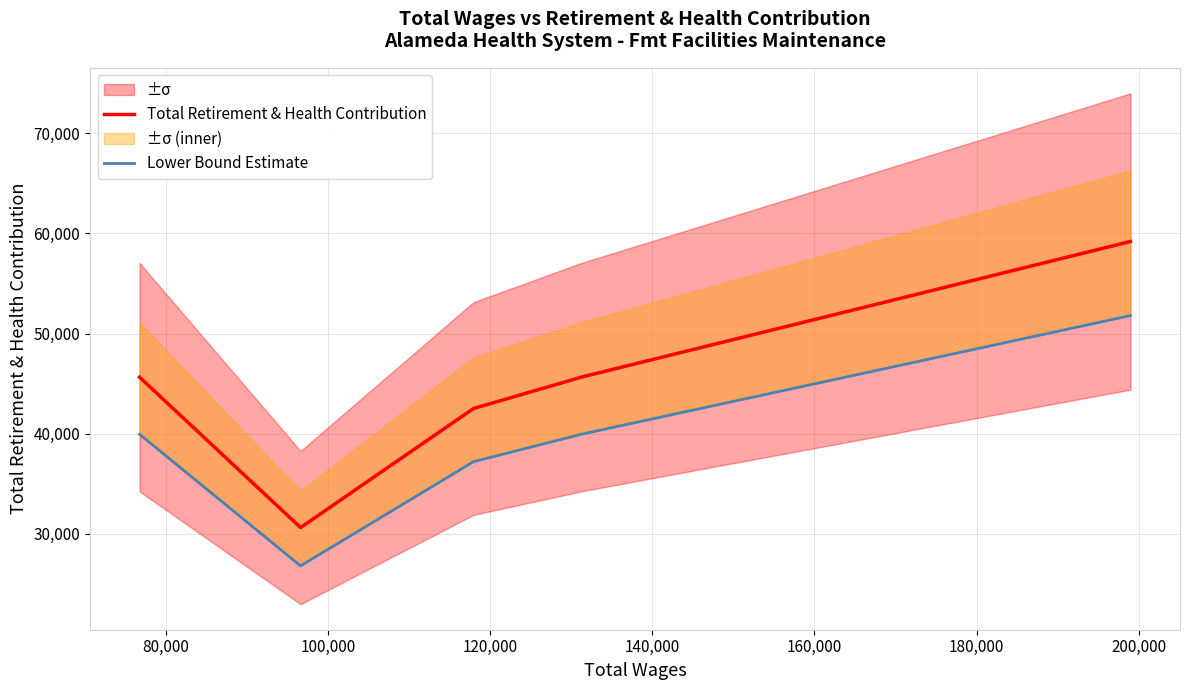

True or false: Total Retirement & Health Contribution and Lower Bound Estimate intersect in this chart.

False